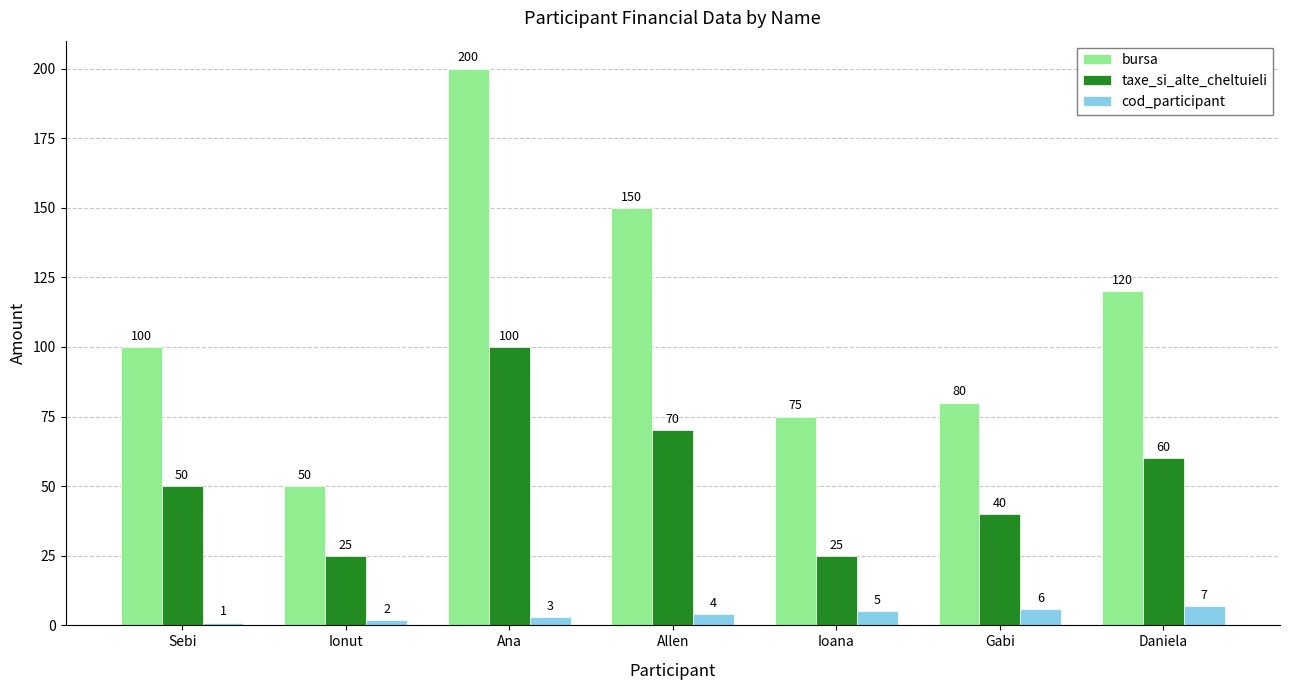

What are all the series names shown in the legend?

bursa, taxe_si_alte_cheltuieli, cod_participant